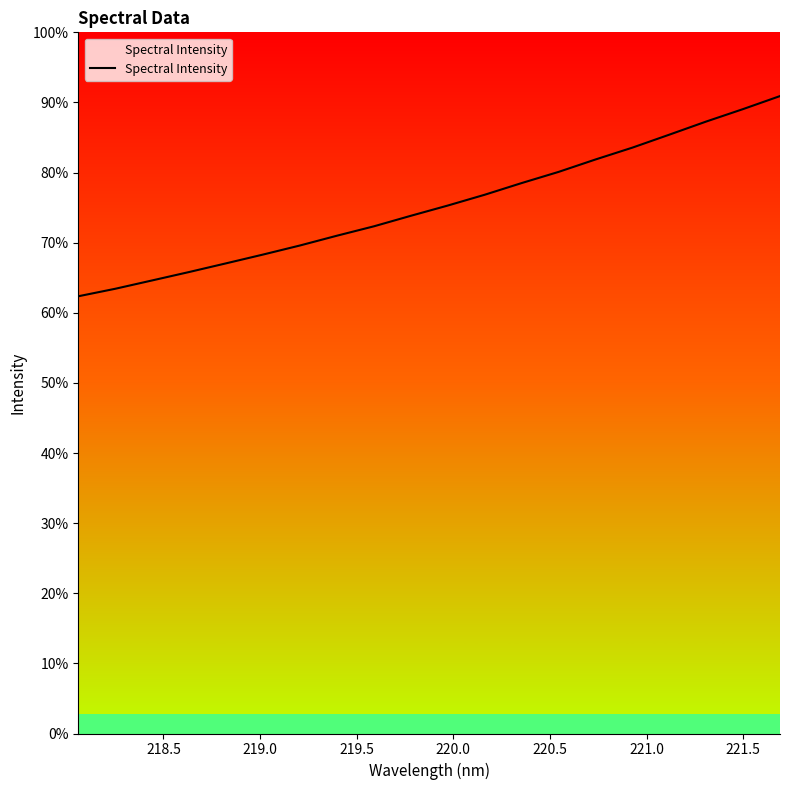

Does the chart display data point markers on the line(s)?

No